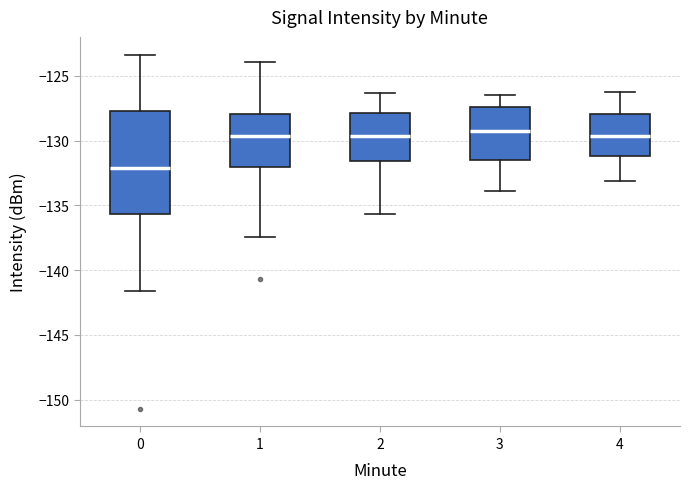

Comparing the boxes themselves (not the whiskers), which one is the tallest?

0